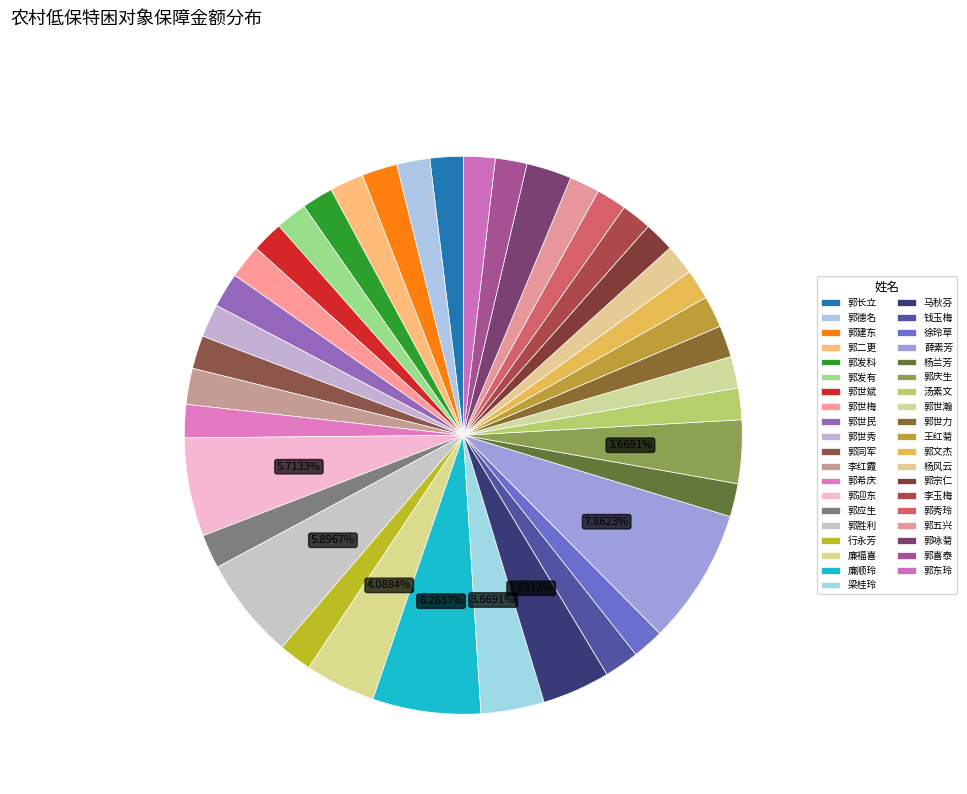

To the nearest percent, what percentage of the pie is 马秋芬?

4%